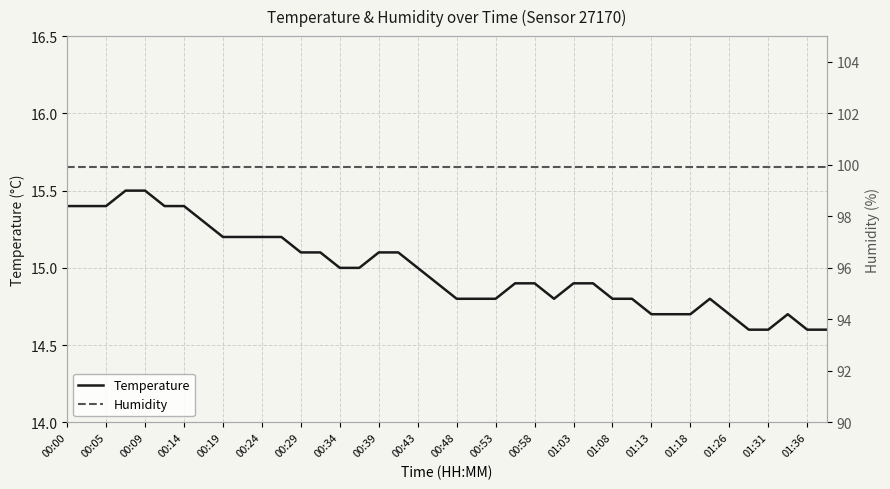

True or false: Temperature and Humidity cross at least once.

False